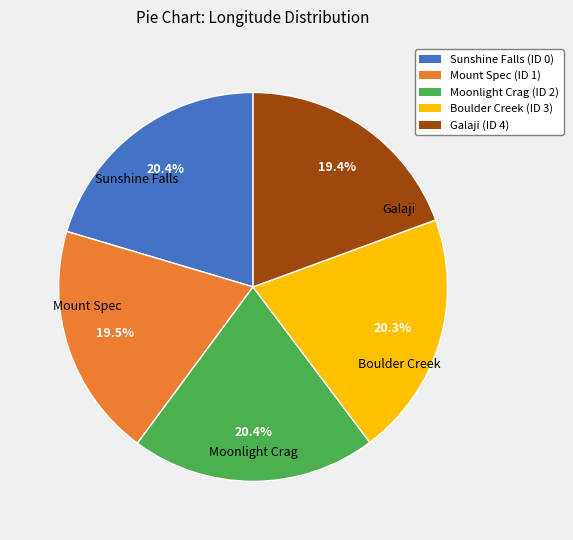

Approximately how many times larger is the value at Mount Spec (ID 1) compared to Moonlight Crag (ID 2)?

1.0